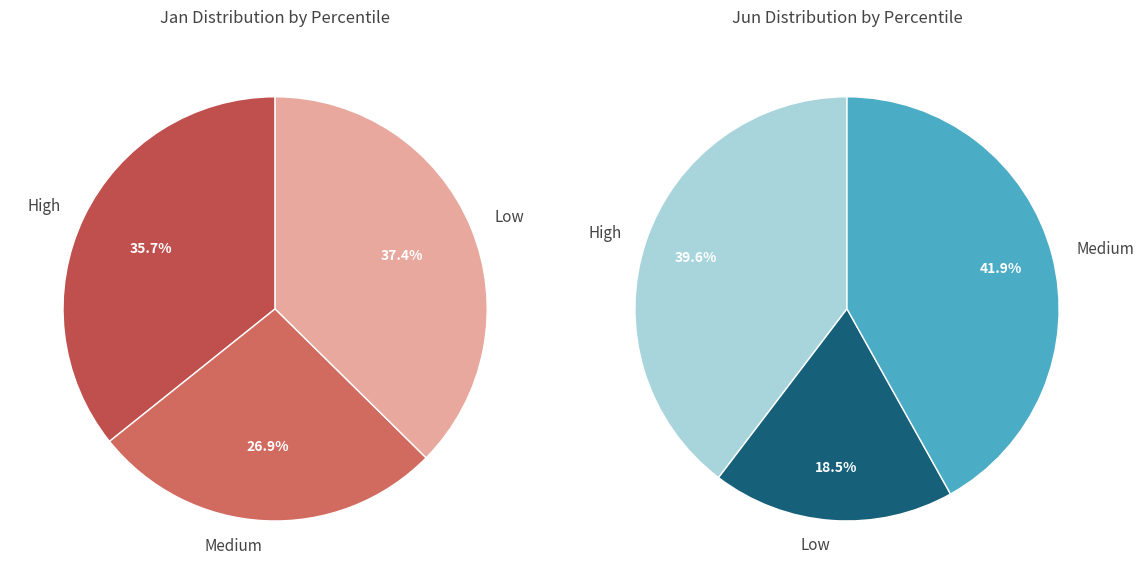

Does 5 account for over 50% of the chart?

No